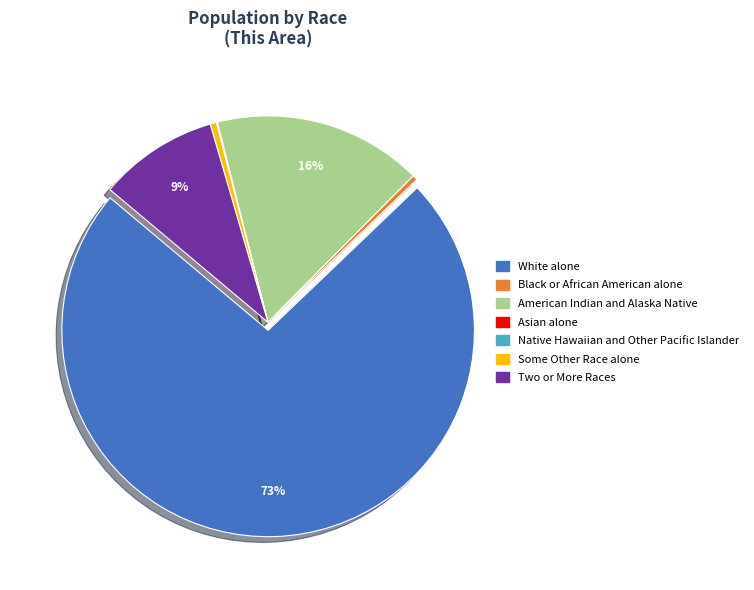

Is White alone the majority of the pie?

Yes